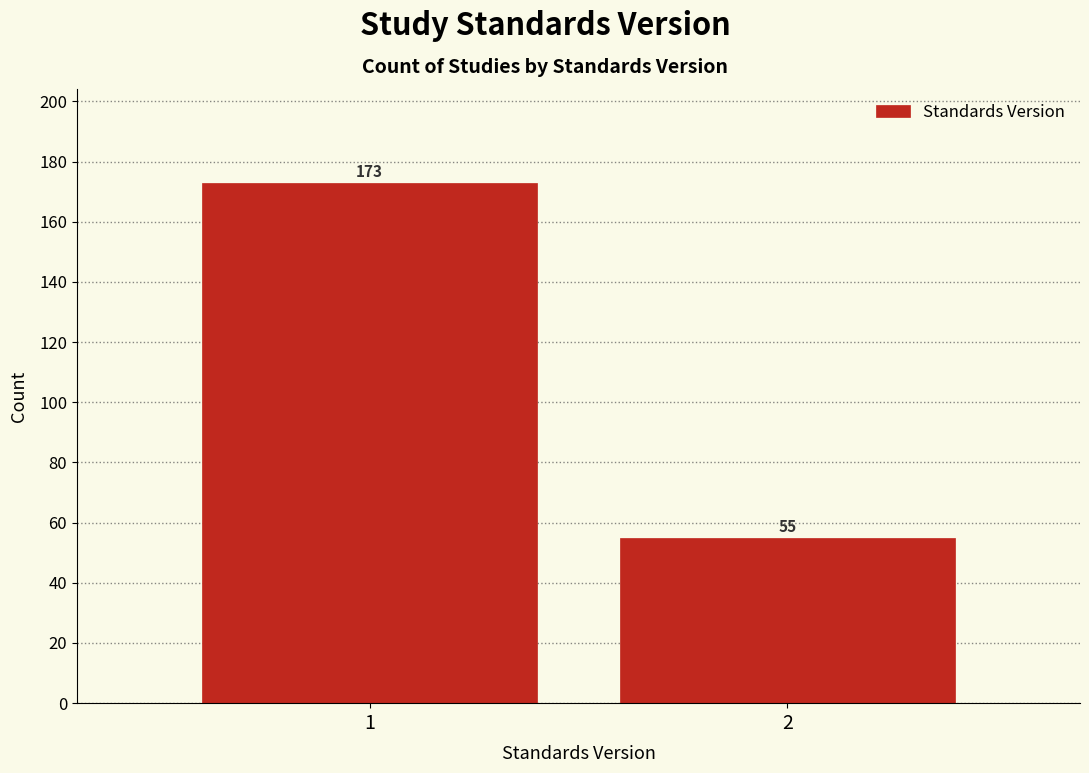

Reading right to left, extract all data points from this chart.

2=55	1=173